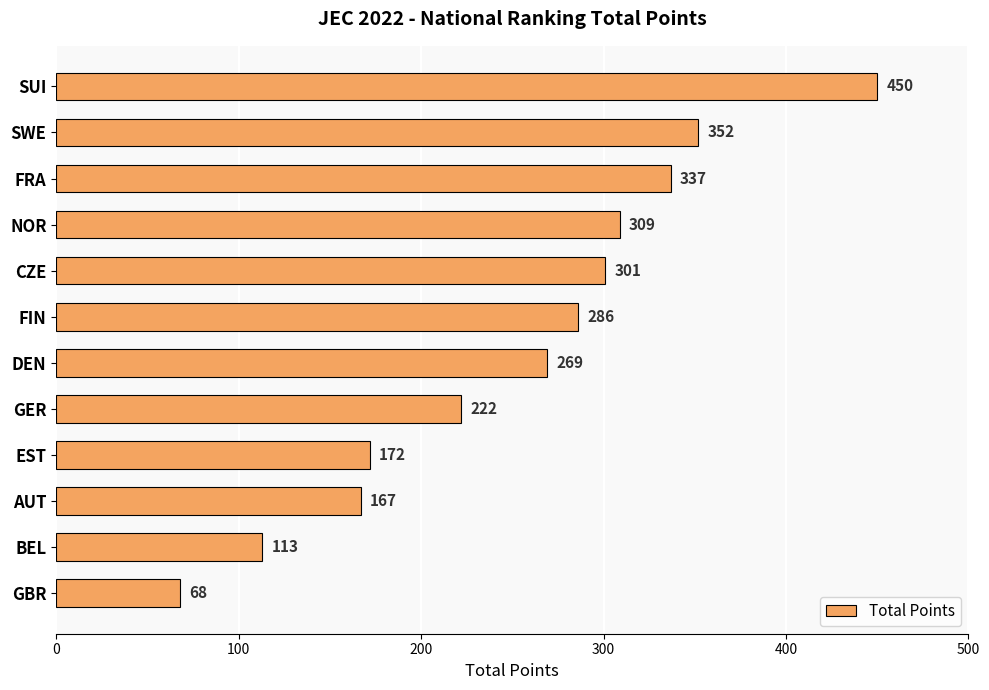

What is the minimum value shown in the chart?

68